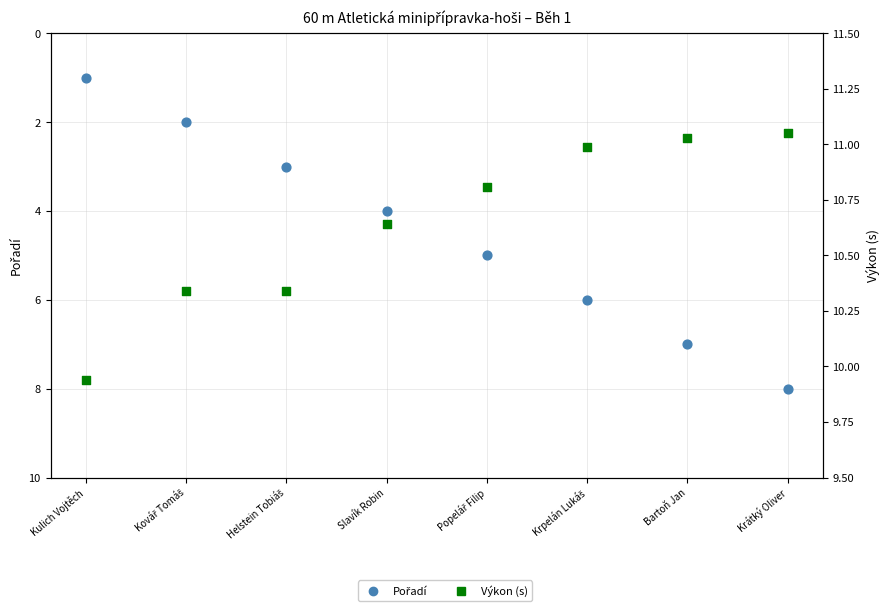

Is the value of Pořadí at Kulich Vojtěch greater than the value of Výkon at Helstein Tobiáš?

No